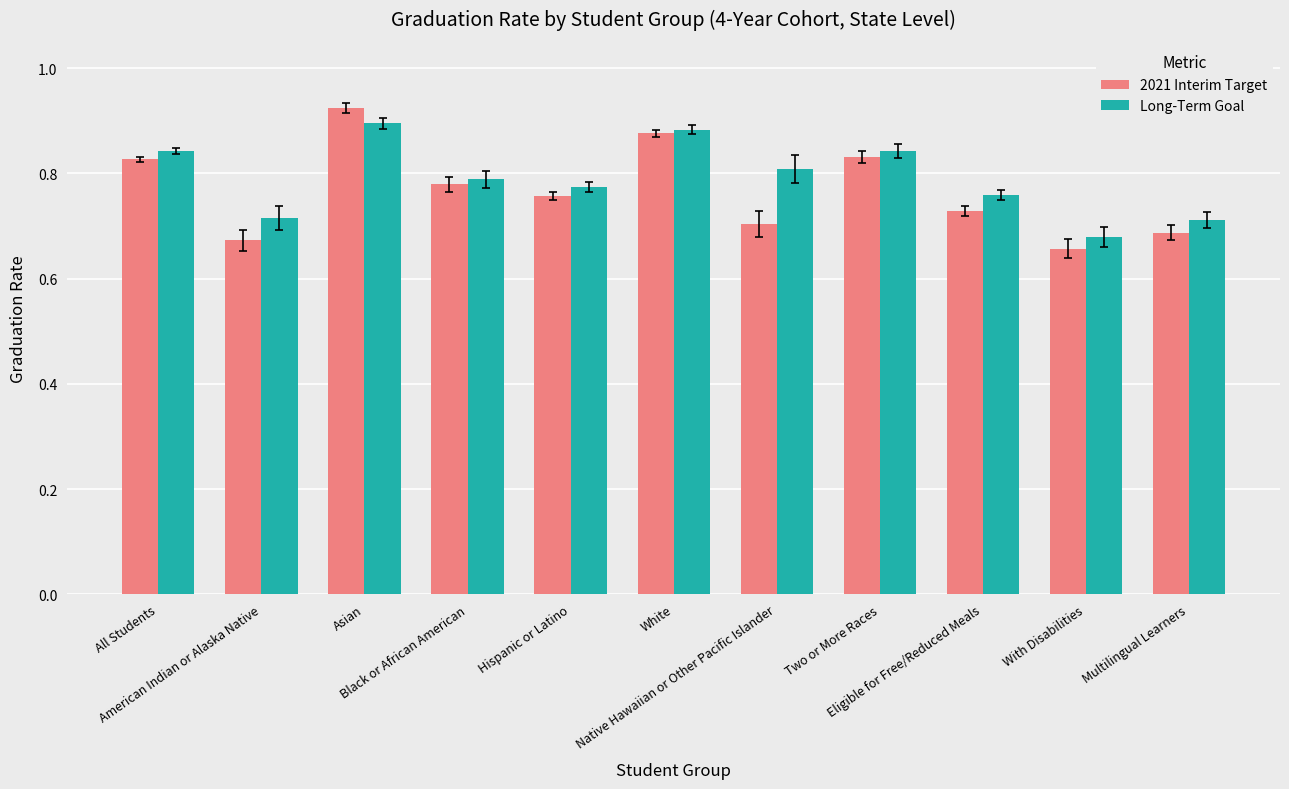

What is the label of the 2nd bar from the right?

With Disabilities